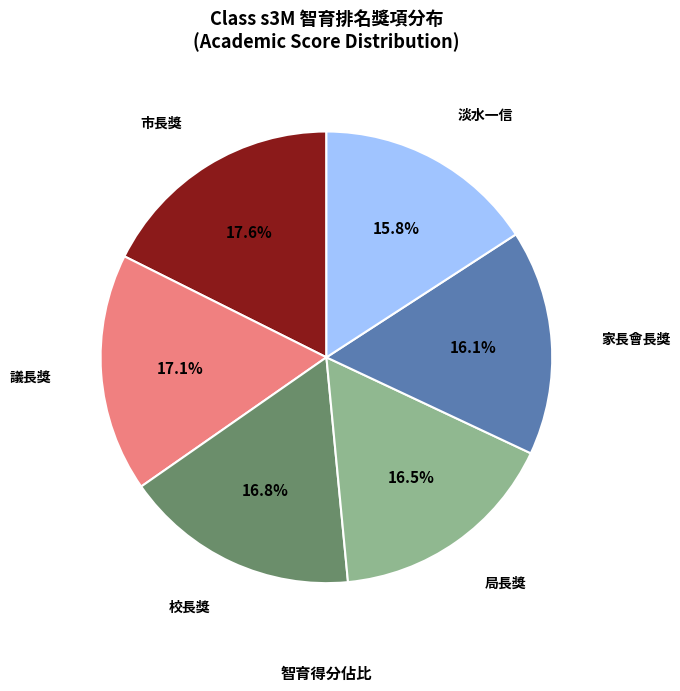

Is there a majority slice in this chart?

No